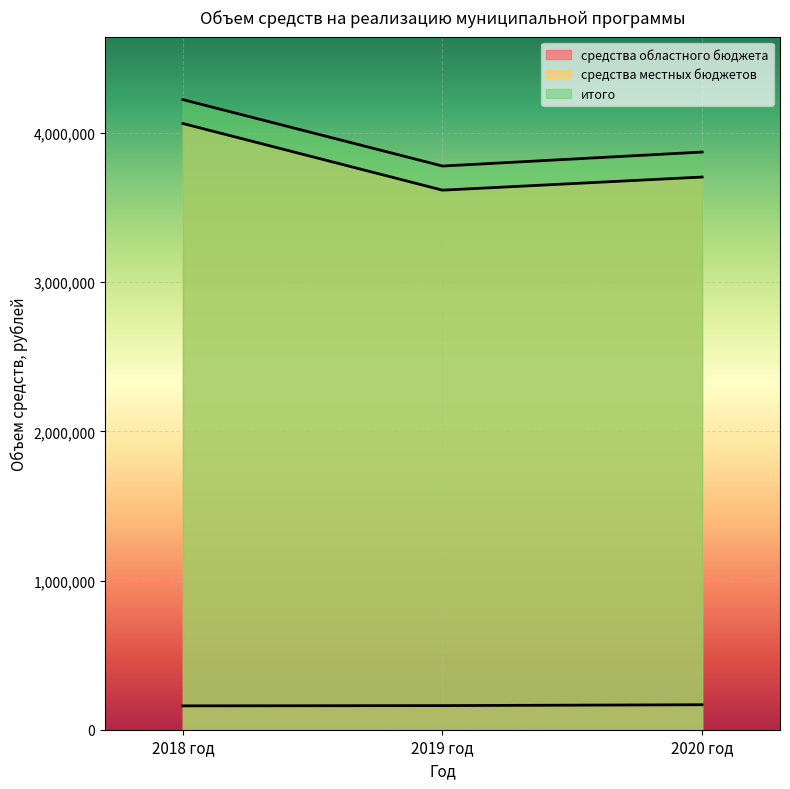

Which has a higher value, 2018 год or 2020 год?

2020 год